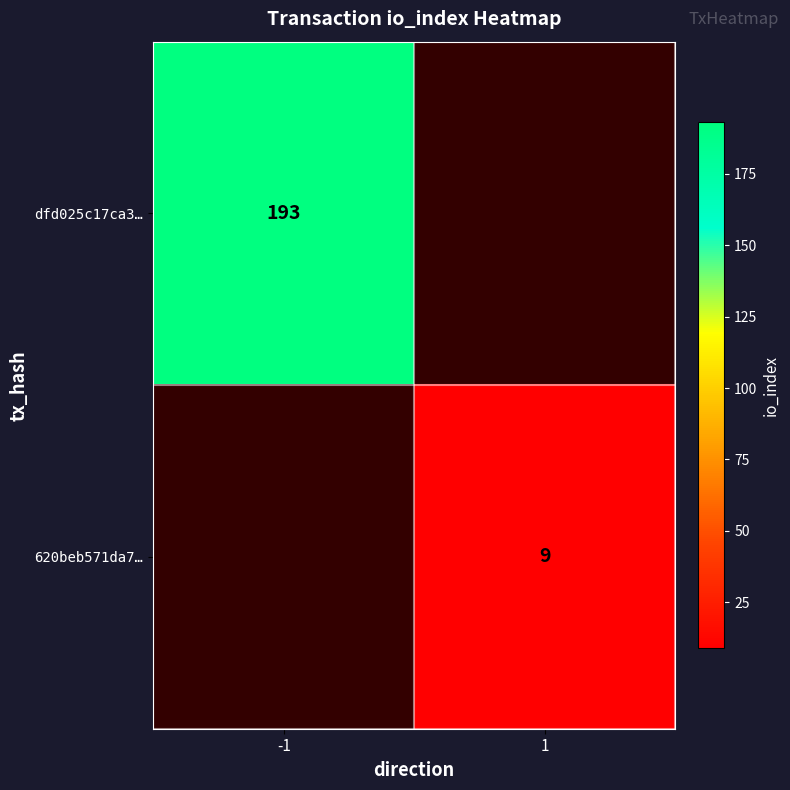

The value of dfd025c17ca3… at -1 is 193. True or false?

True